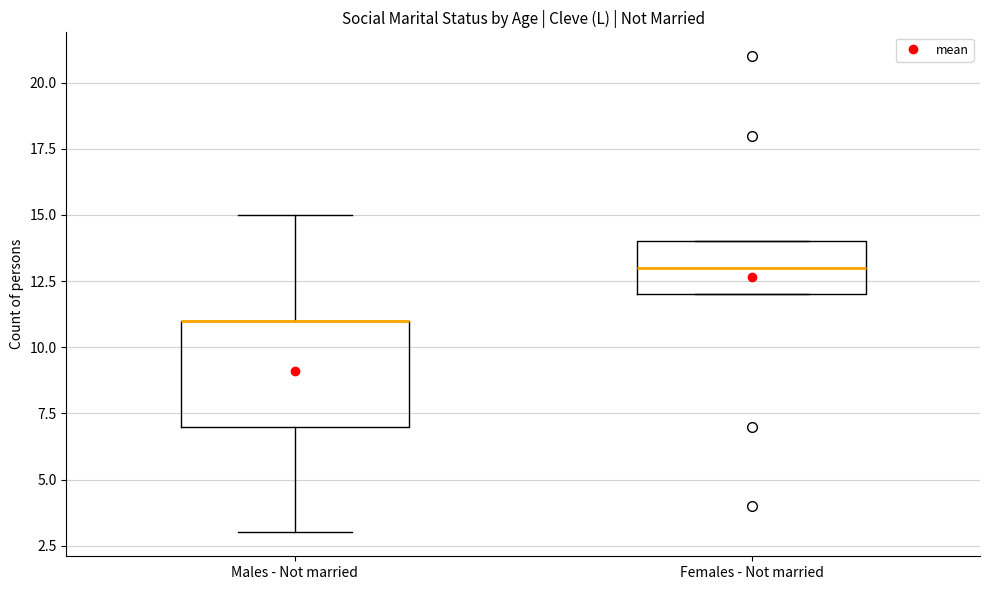

Reading left to right, transcribe this box plot: for each box, give where its median line is, the range the box spans, and where its two whiskers end, as read against the y-axis. The values are not printed on the chart, so give them approximately, as read against the axis.

Males - Not married: median 11 (drawn on the box's upper edge), box 7 to 11, whiskers 3 to 15
Females - Not married: median 13, box 12 to 14, whiskers 12 to 14